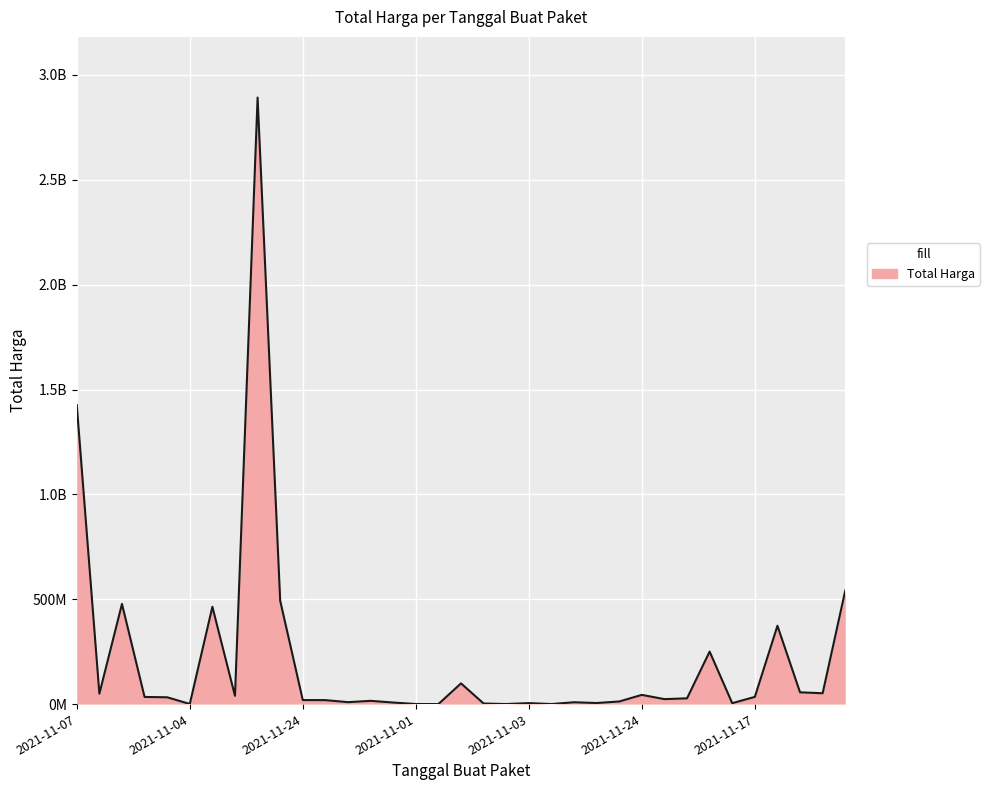

What is the average value?

214814202